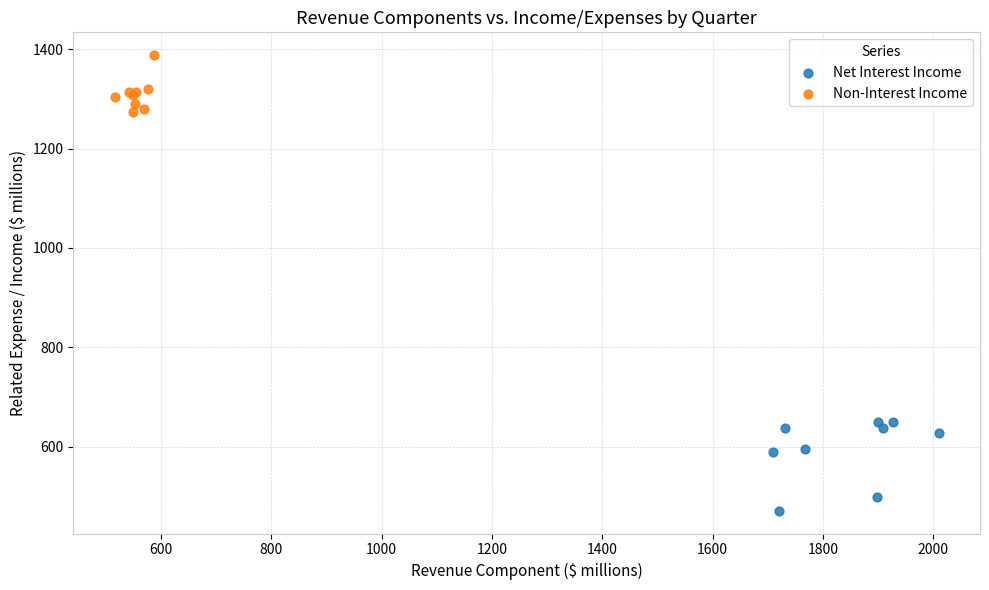

Which series contains the highest Y value?

Non-Interest Income